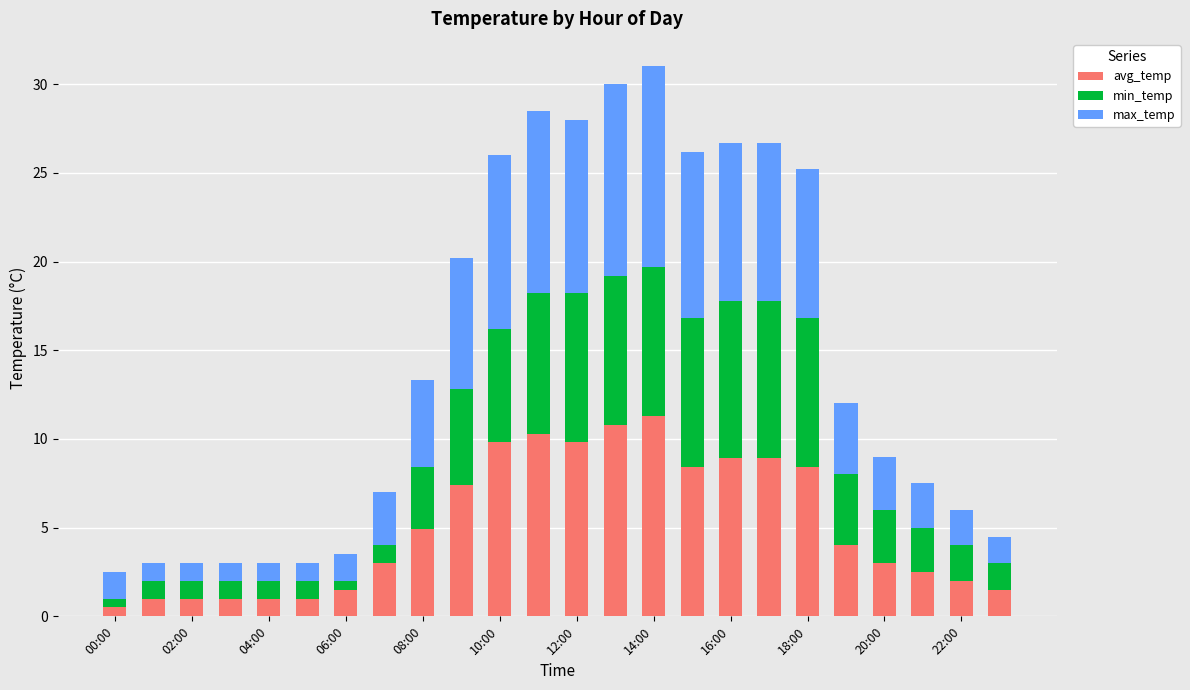

What is the maximum value for avg_temp?

11.3